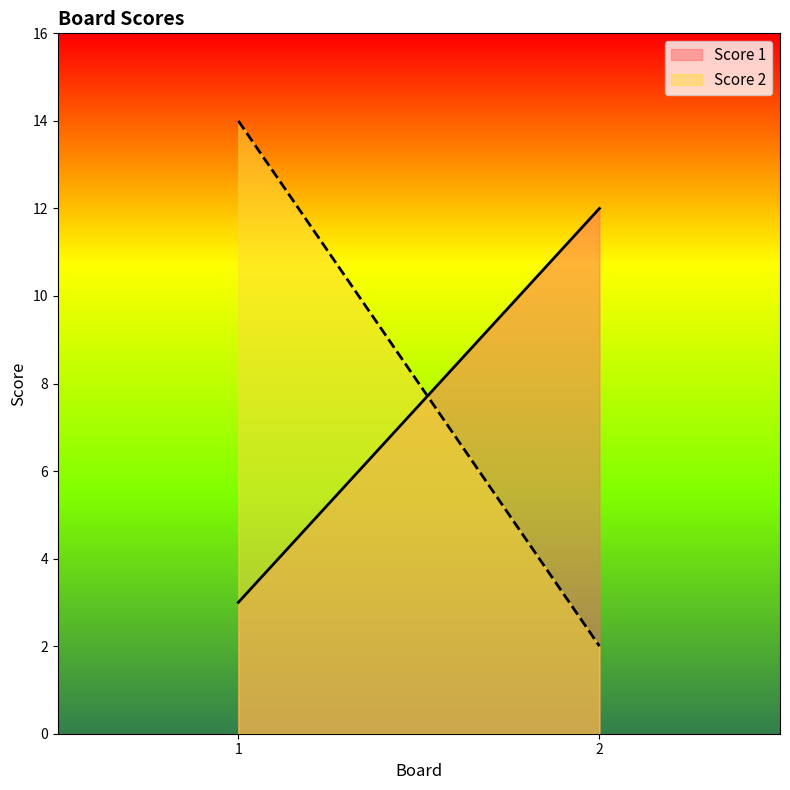

How many lines are shown in the chart?

2